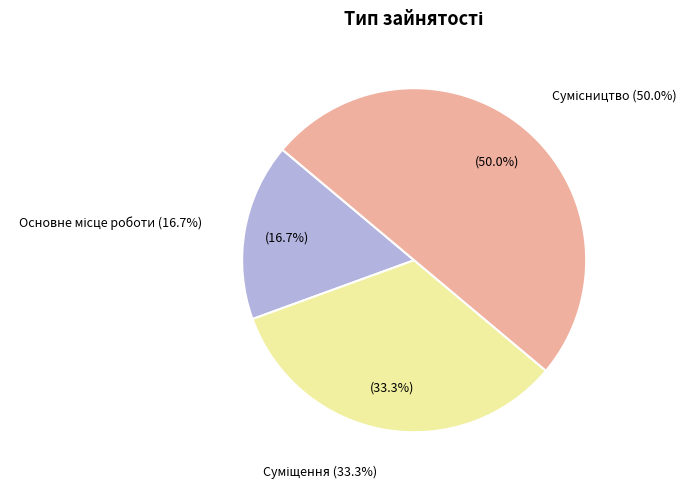

To the nearest percent, what is the difference between the Основне місце роботи and Суміщення slice percentages?

17%